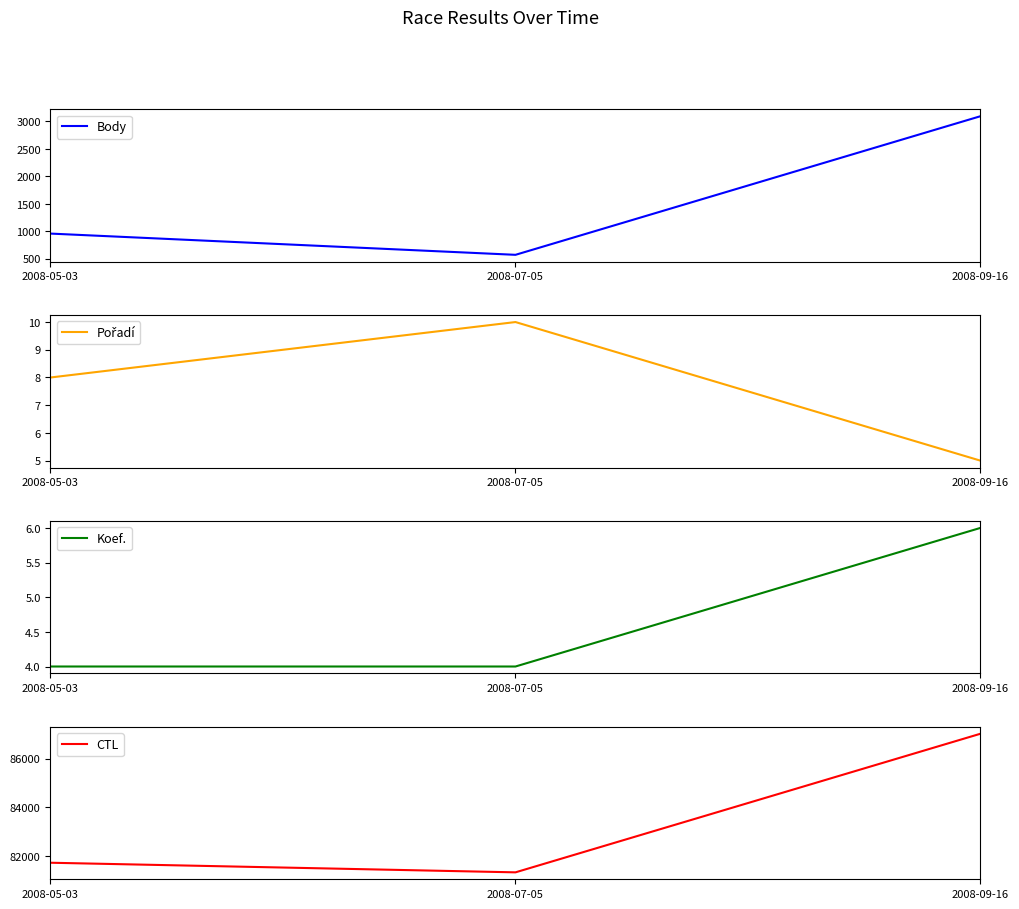

Between 2008-05-03 and 2008-09-16, which series saw the biggest shift?

CTL